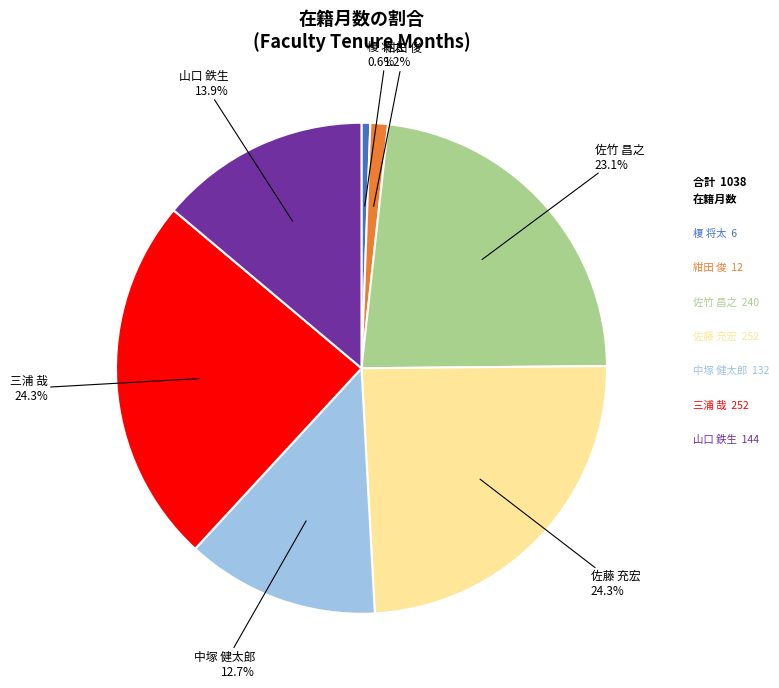

To the nearest percent, what is the average slice percentage?

14%